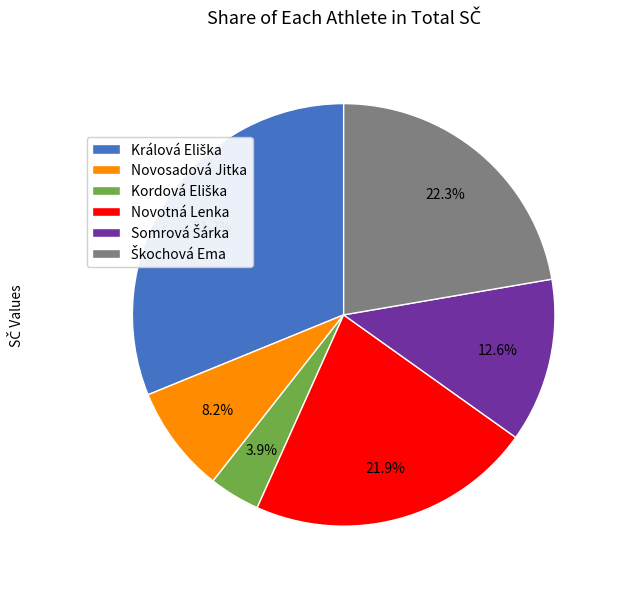

What percentage is NOT represented by Novosadová Jitka?

91.8%